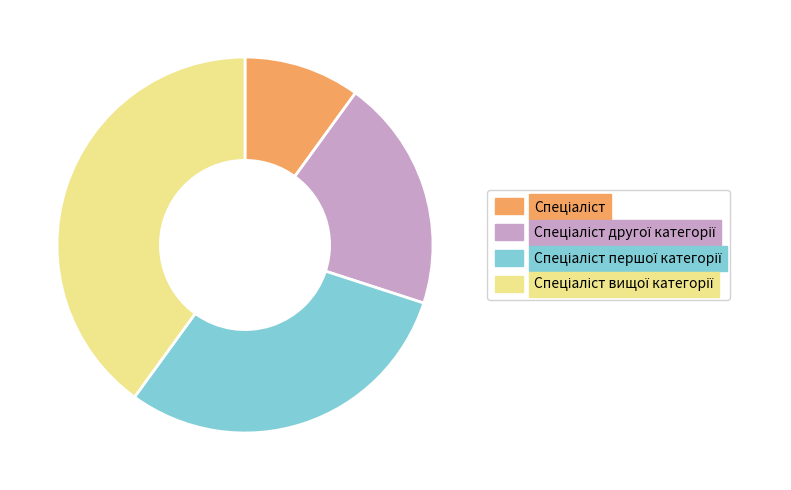

Is there any slice that represents more than half of the pie?

No